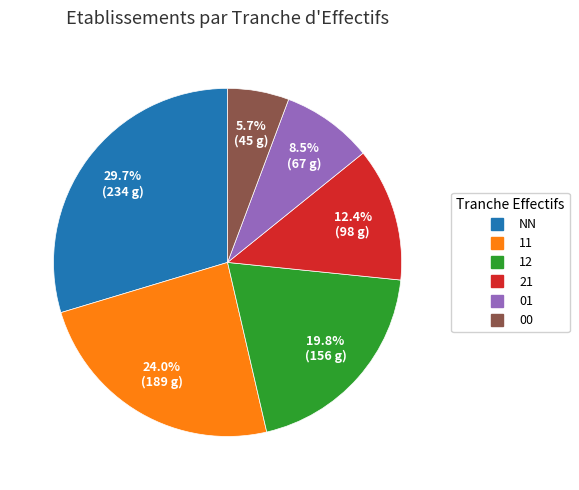

Is there a majority slice in this chart?

No